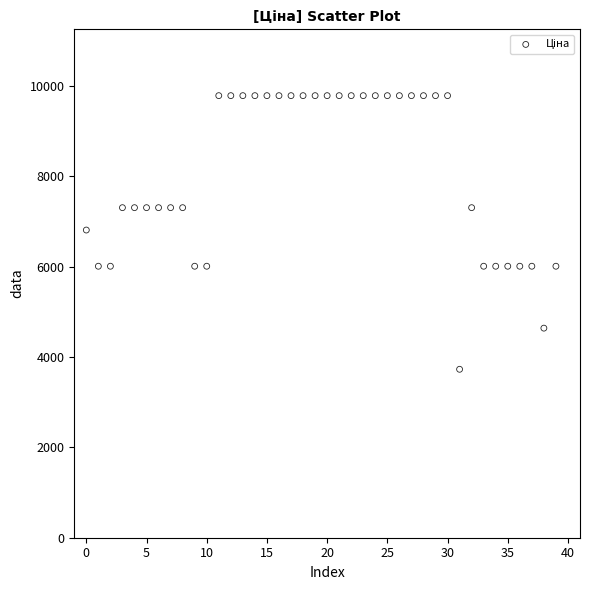

What is the range of Y values (max minus min)?

6055.7